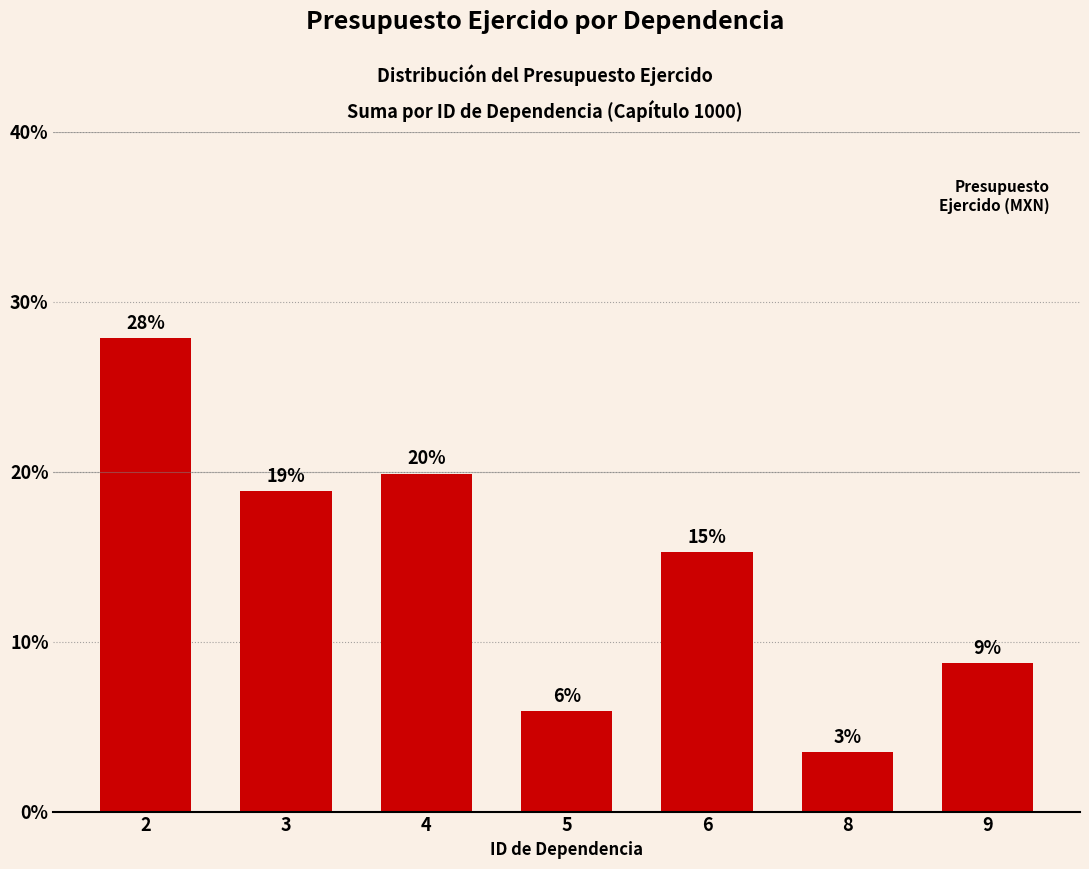

How many bars are there in total?

7